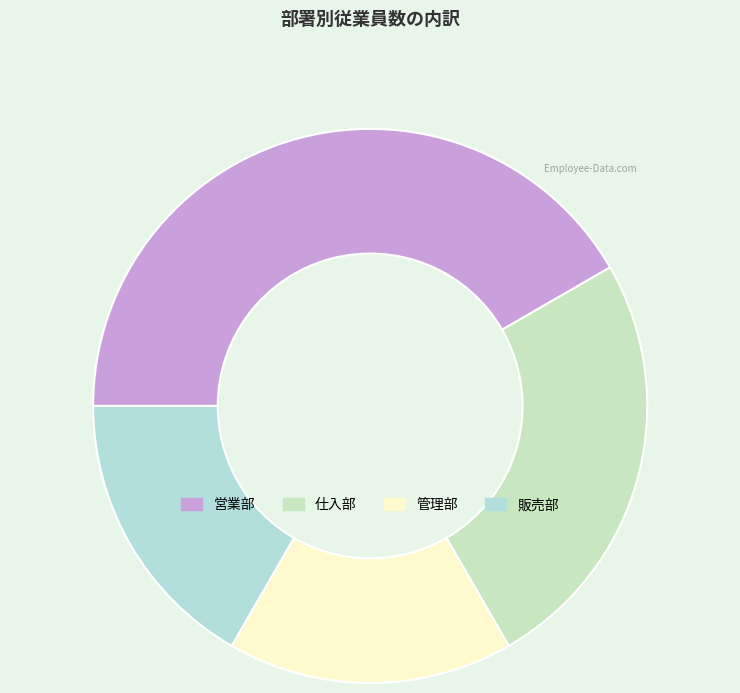

Which has a higher value, 仕入部 or 管理部?

仕入部